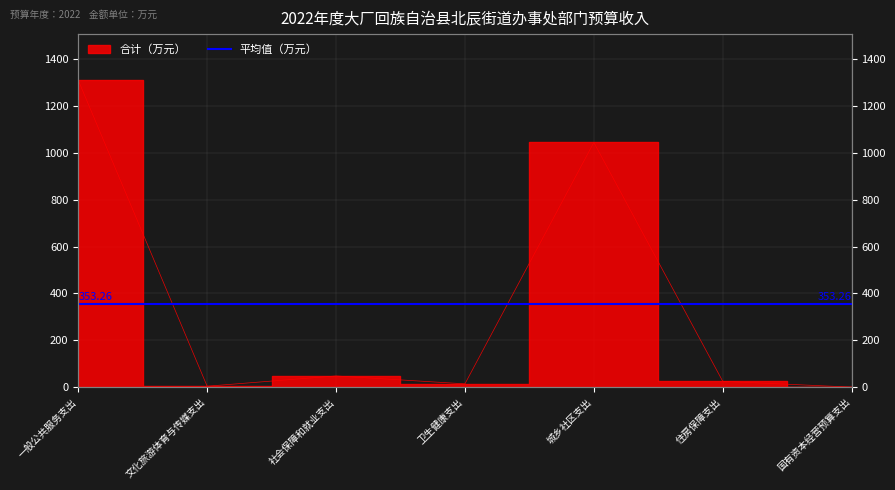

Rank the categories by value from highest to lowest.

一般公共服务支出, 城乡社区支出, 社会保障和就业支出, 住房保障支出, 卫生健康支出, 文化旅游体育与传媒支出, 国有资本经营预算支出